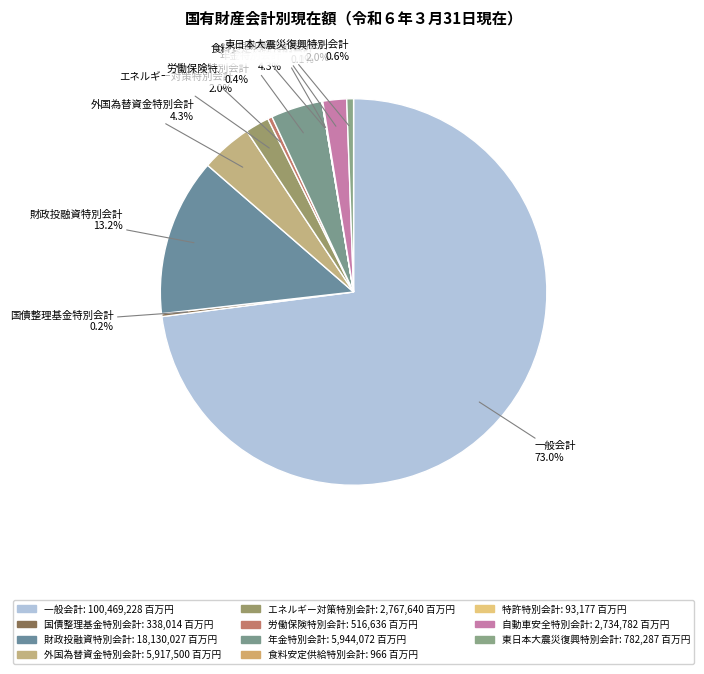

Does 自動車安全特別会計 represent more than half of the total?

No